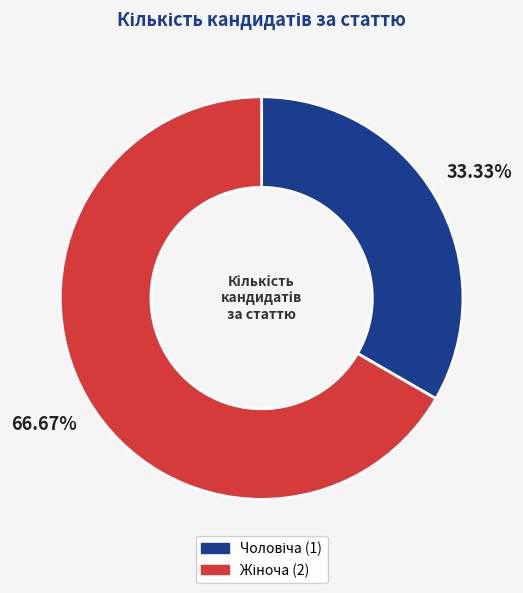

Does any single category account for the majority?

Yes